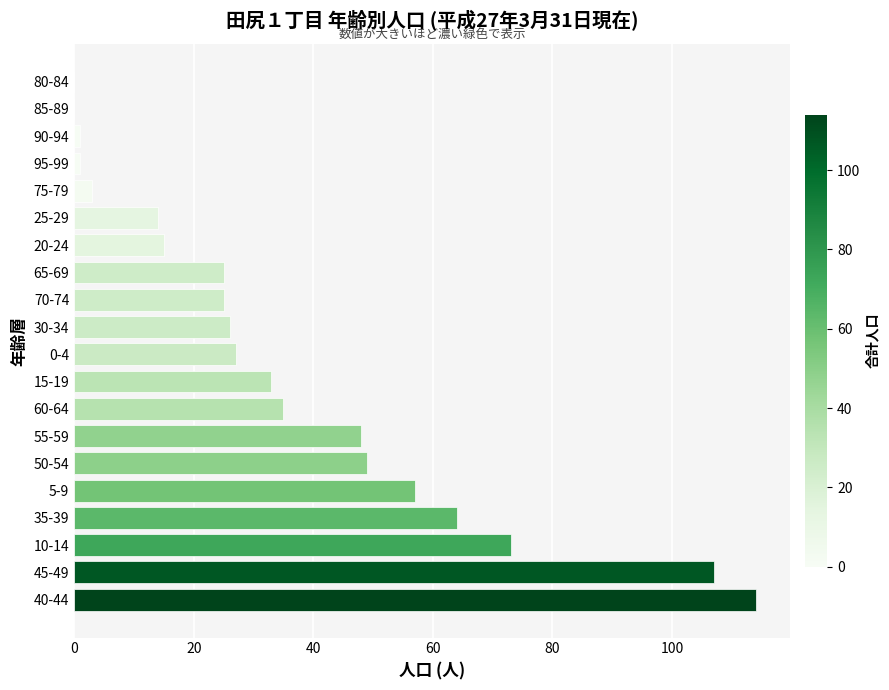

Is it true that the value at 15-19 is 14?

False